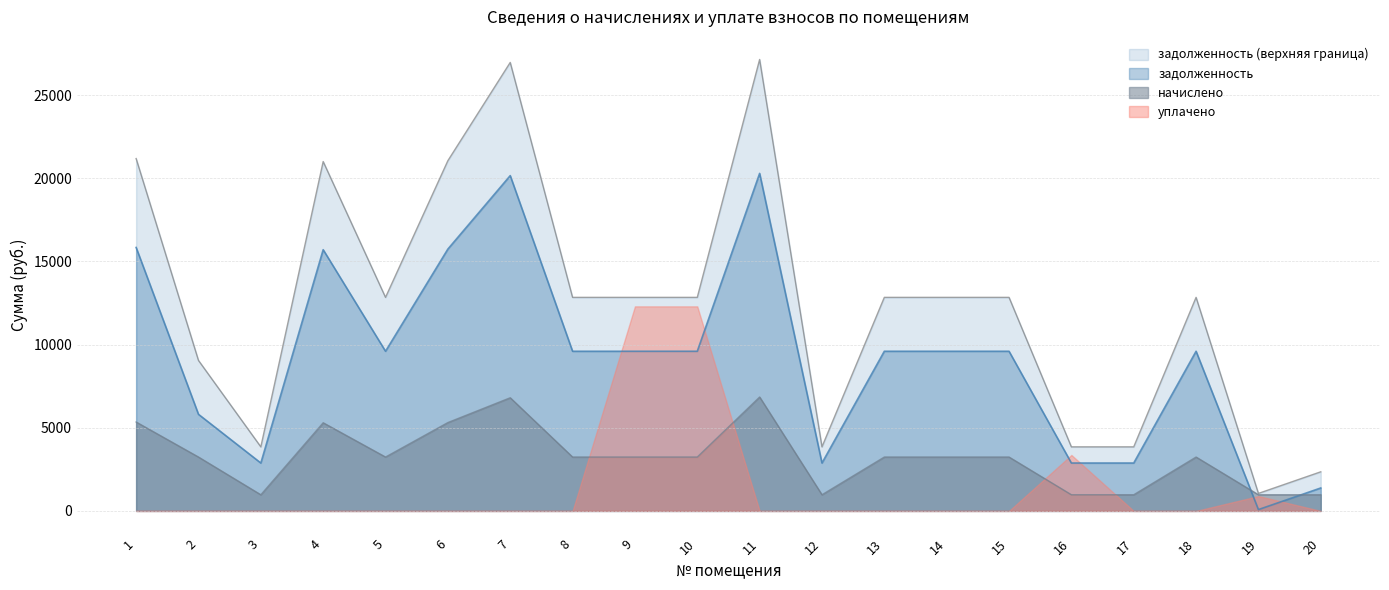

How many interior local peaks does the начислено series have?

4